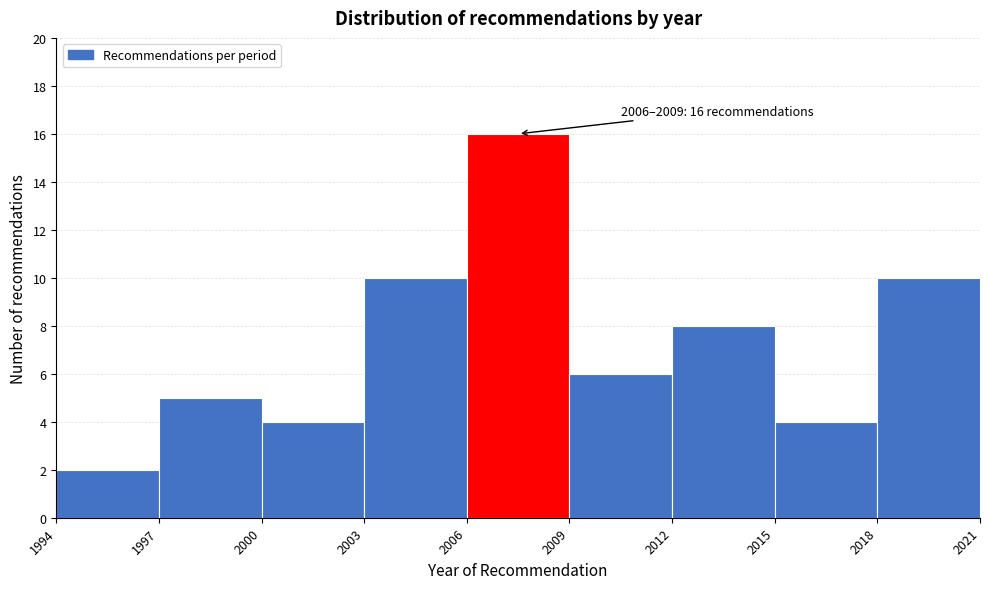

Which range on the x-axis has the tallest bar?

2006 to 2009